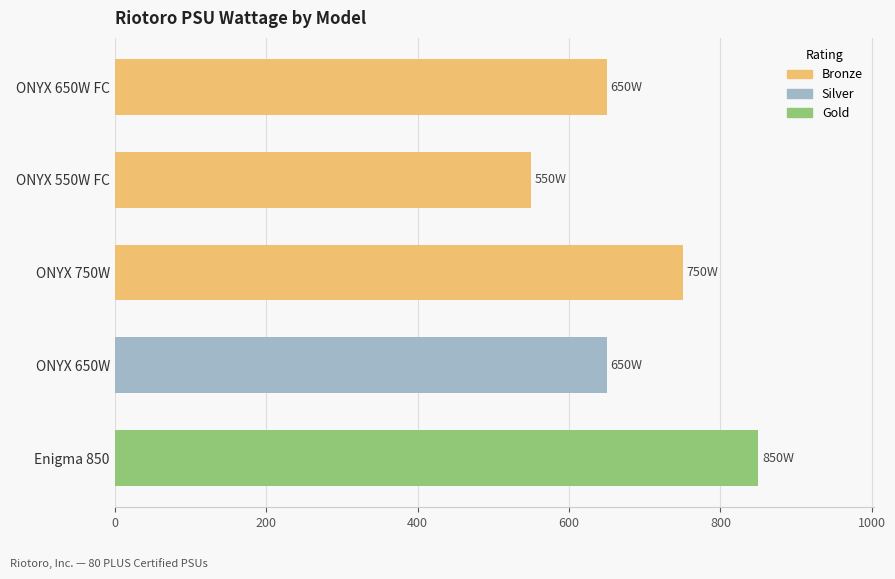

Approximately how many times larger is the value at ONYX 750W compared to ONYX 650W FC?

1.2